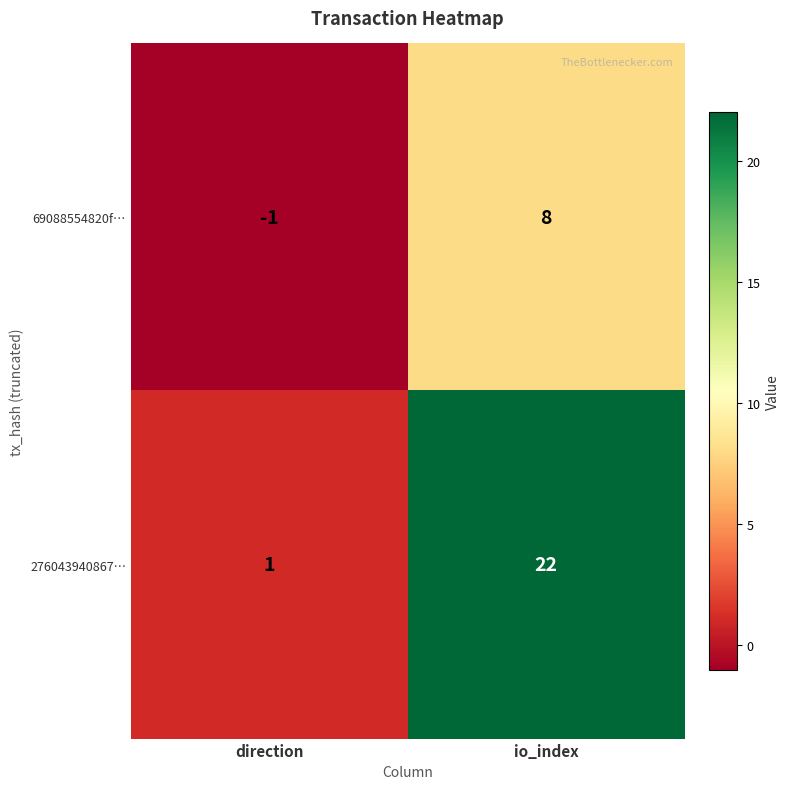

What is the sum of all 69088554820f… values?

7